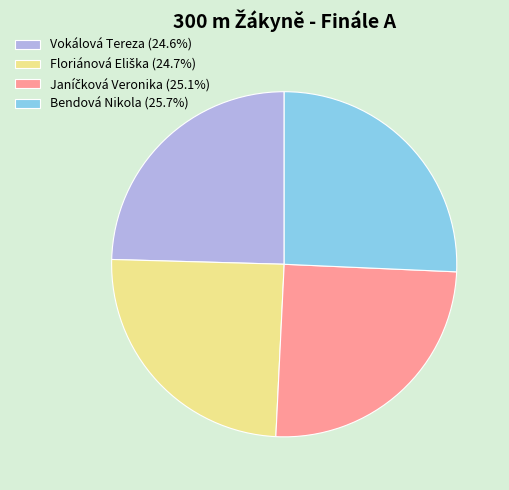

Is there any slice that represents more than half of the pie?

No